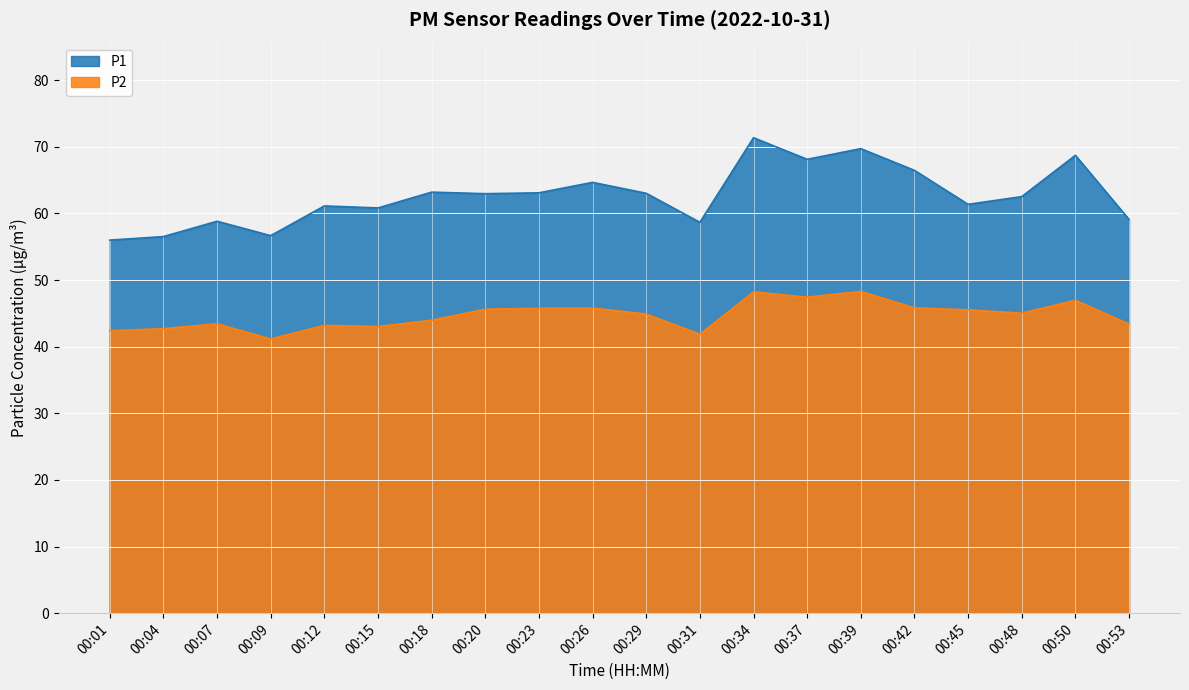

At which label is P2 closest to 44?

00:18